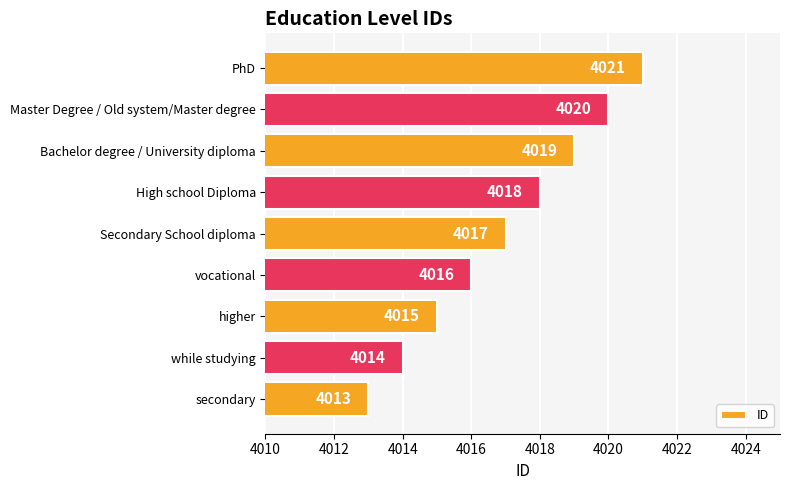

List the labels in order of value, smallest first.

secondary, while studying, higher, vocational, Secondary School diploma, High school Diploma, Bachelor degree / University diploma, Master Degree / Old system/Master degree, PhD